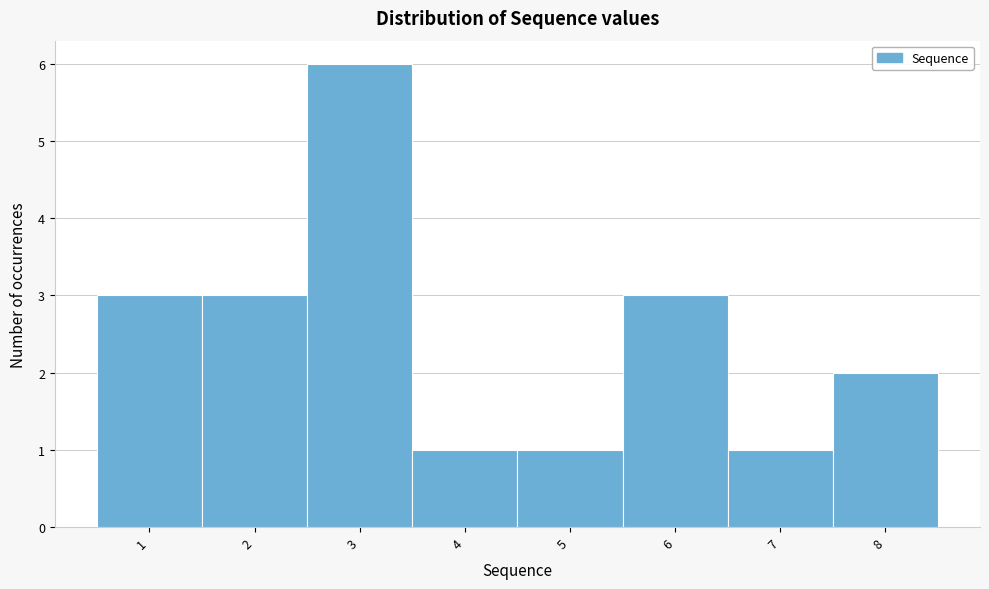

Reading left to right, list every bar in this chart as the range it spans on the x-axis followed by its height. The values are not printed on the chart, so give them approximately, as read against the axis.

0.5 to 1.5: 3
1.5 to 2.5: 3
2.5 to 3.5: 6
3.5 to 4.5: 1
4.5 to 5.5: 1
5.5 to 6.5: 3
6.5 to 7.5: 1
7.5 to 8.5: 2